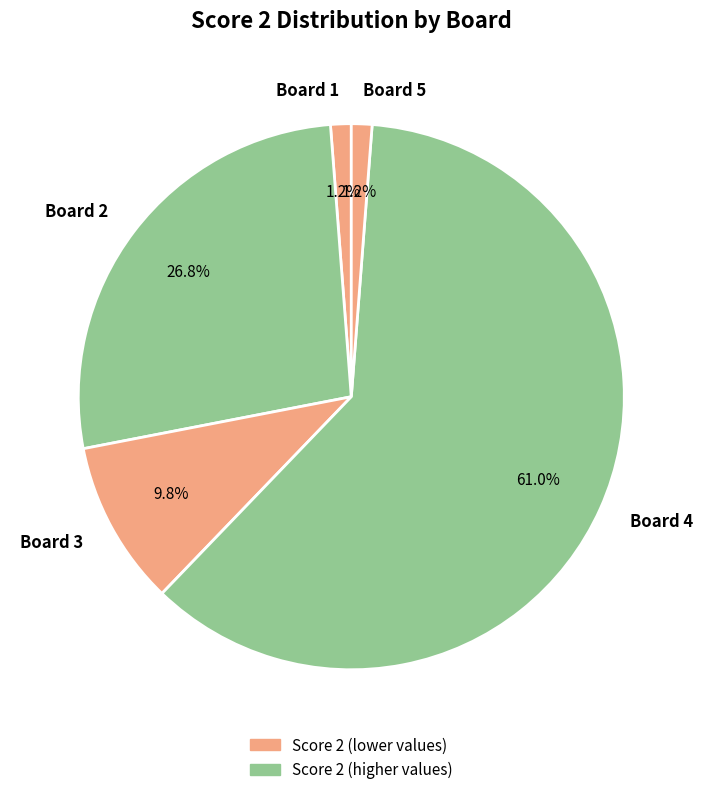

How much of the chart is everything except Board 5?

98.8%